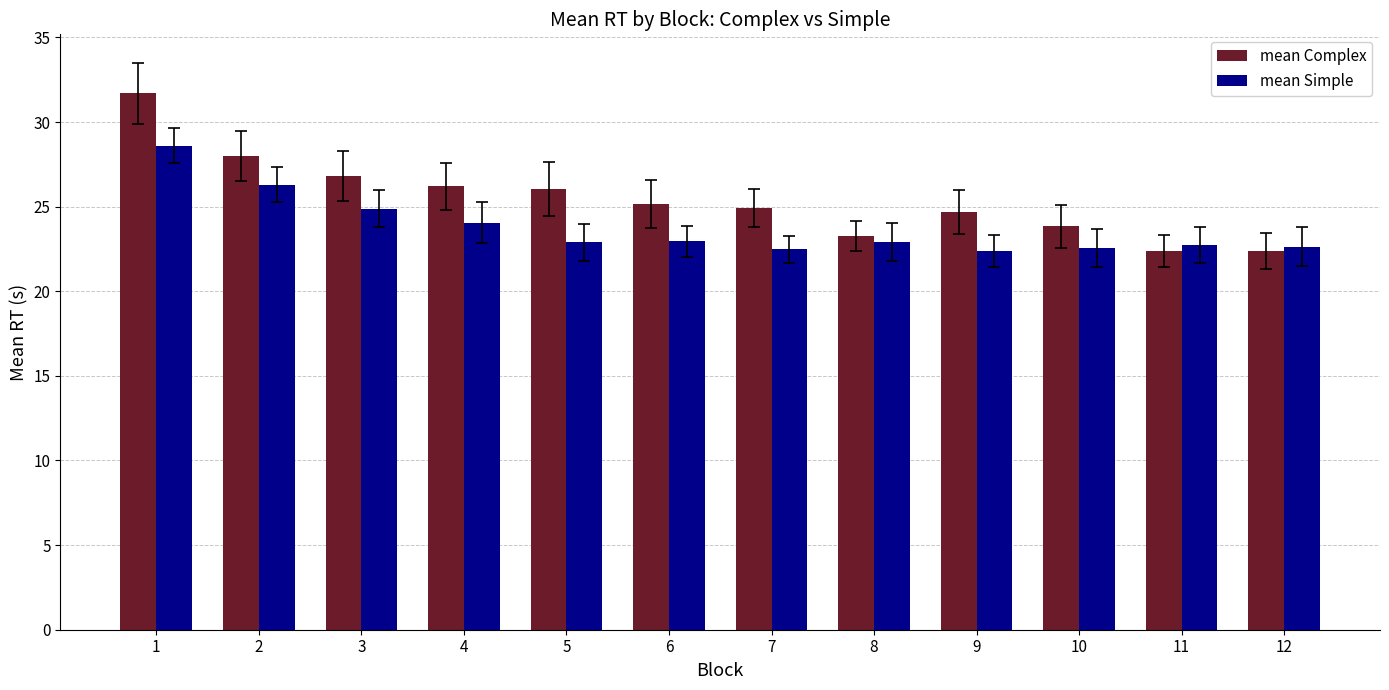

List the series in order of their overall mean, highest first.

mean Complex, mean Simple